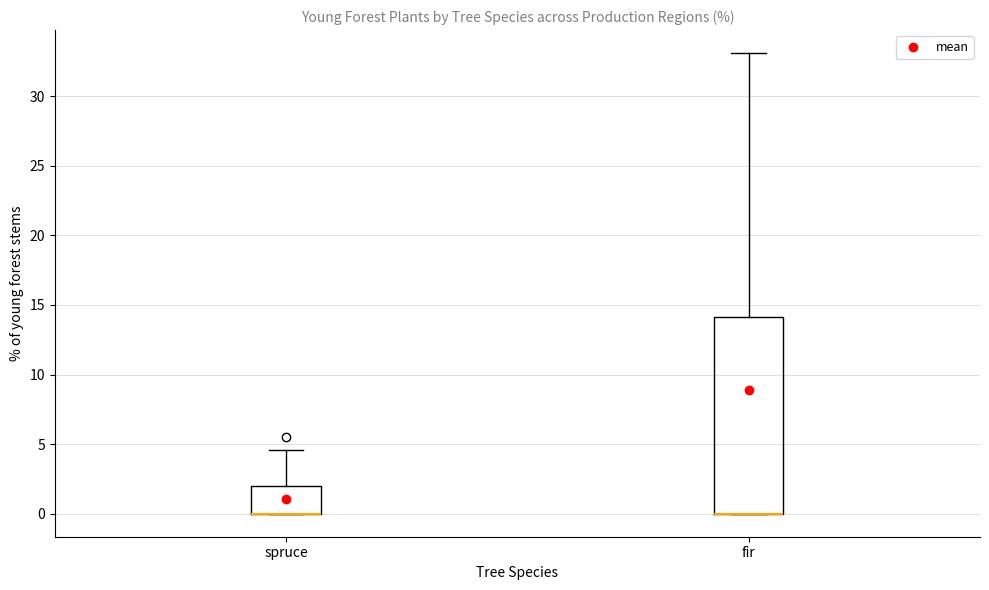

Reading left to right, transcribe this box plot: for each box, give where its median line is, the range the box spans, and where its two whiskers end, as read against the y-axis. The values are not printed on the chart, so give them approximately, as read against the axis.

spruce: median 0.0 (drawn on the box's lower edge), box 0.0 to 2.0, whiskers 0.0 to 4.5
fir: median 0.0 (drawn on the box's lower edge), box 0.0 to 14.0, whiskers 0.0 to 33.0